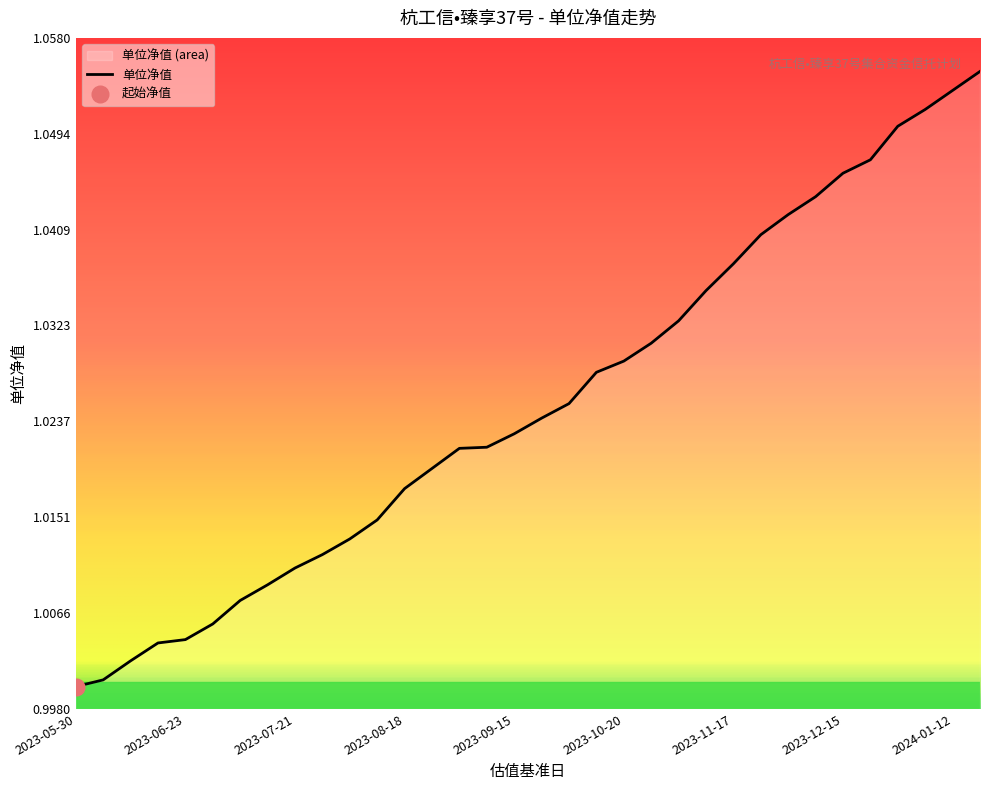

Where is the data nearest to the value 1?

2023-05-30